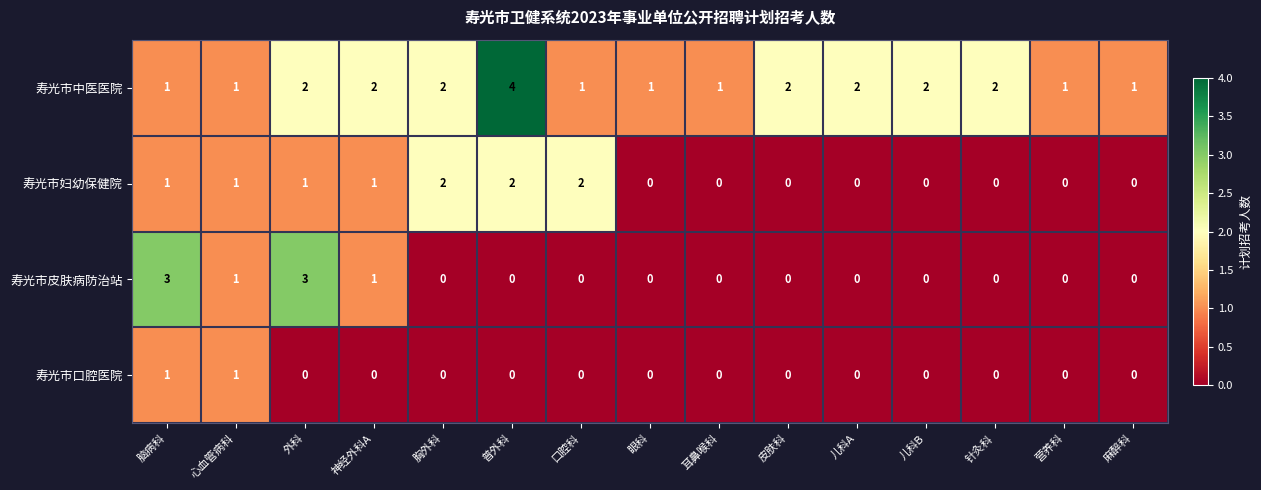

What is the maximum value shown in the chart?

4